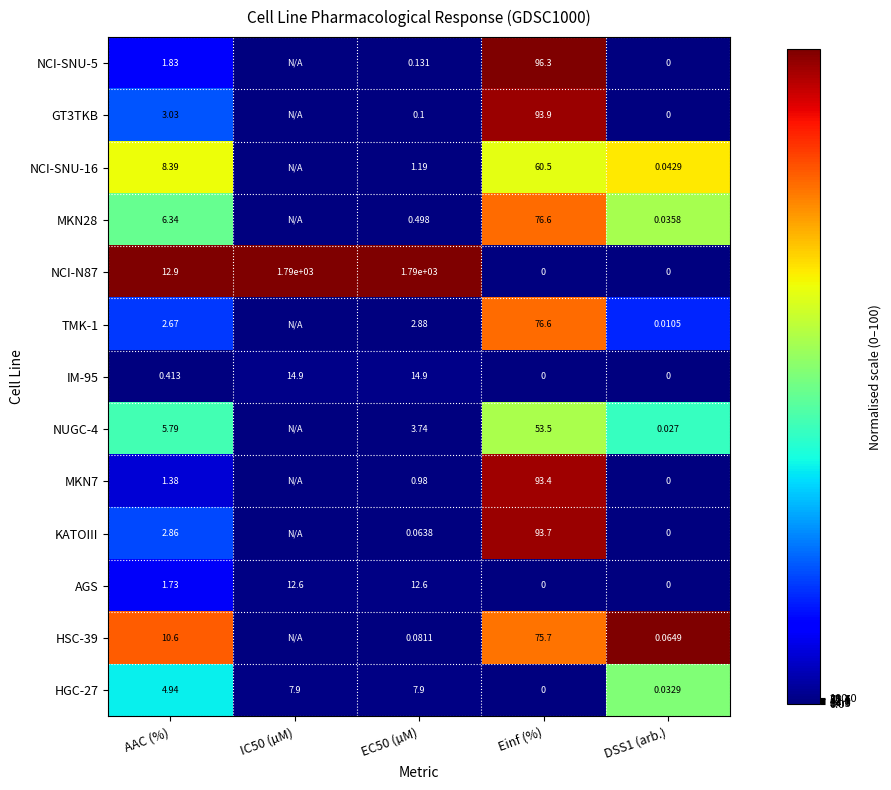

Is the value of AGS at IC50 (µM) greater than the value of MKN28 at Einf (%)?

No